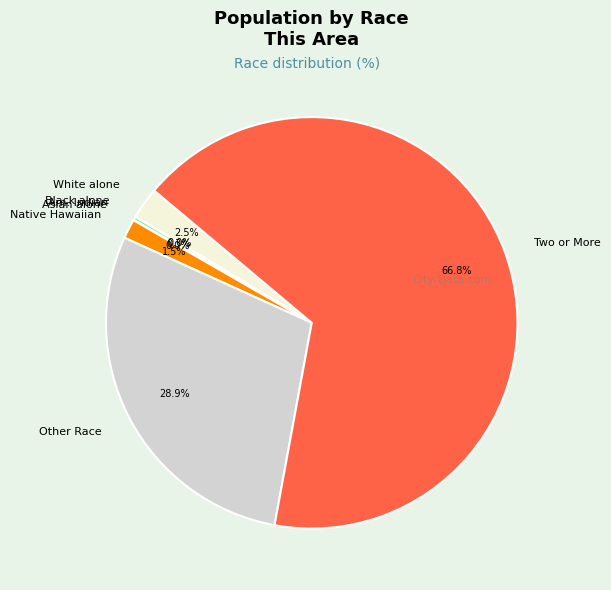

Which has a higher value, Other Race or Two or More?

Two or More